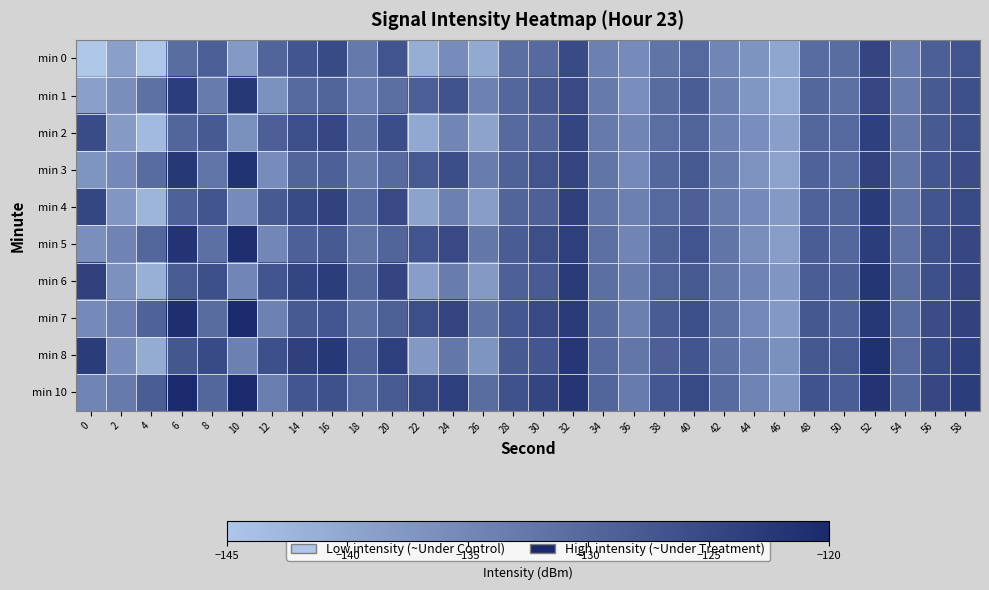

What is the total value across all series at 42?

-1326.2